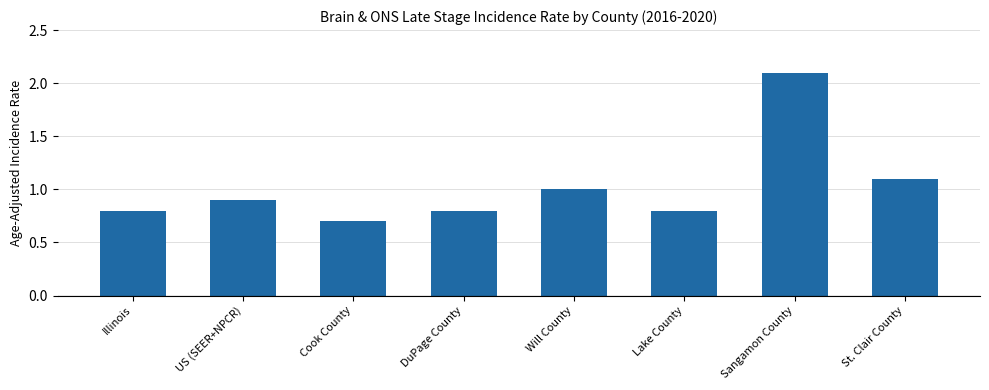

What is the maximum value shown in the chart?

2.1